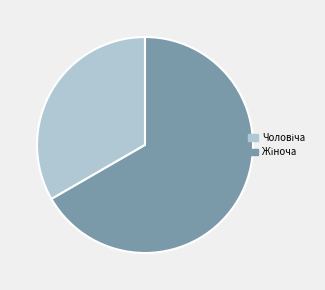

Is there any slice that represents more than half of the pie?

Yes